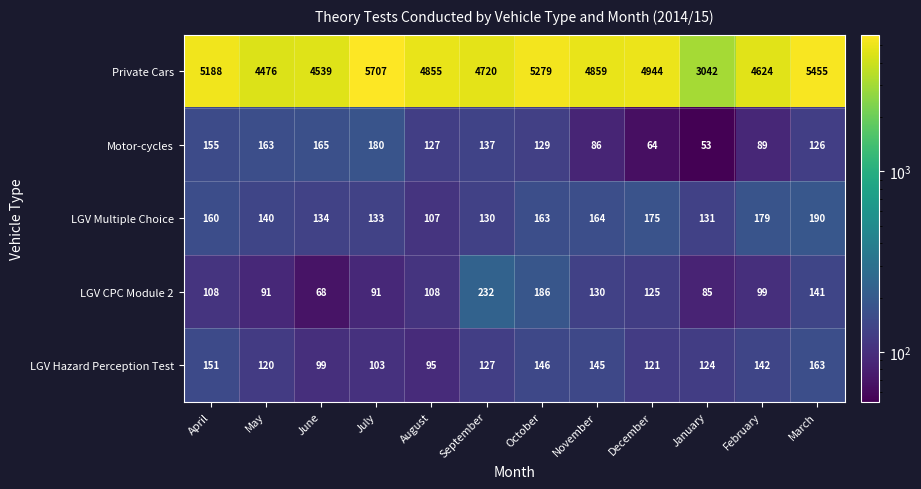

At how many categories does at least one series exceed 5152?

4